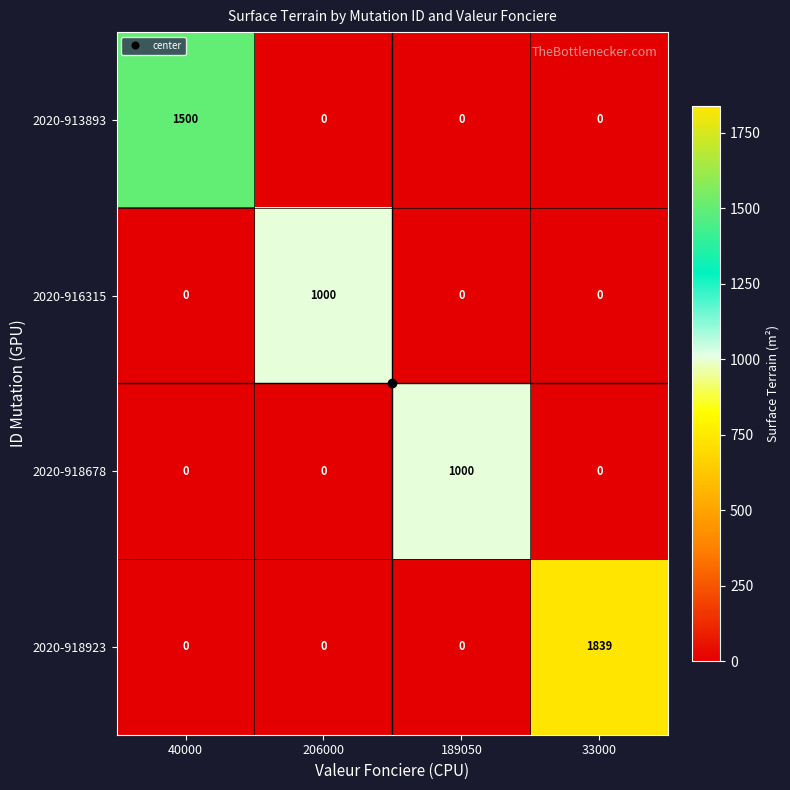

What is the difference between the maximum and minimum values in the 2020-916315 series?

1000